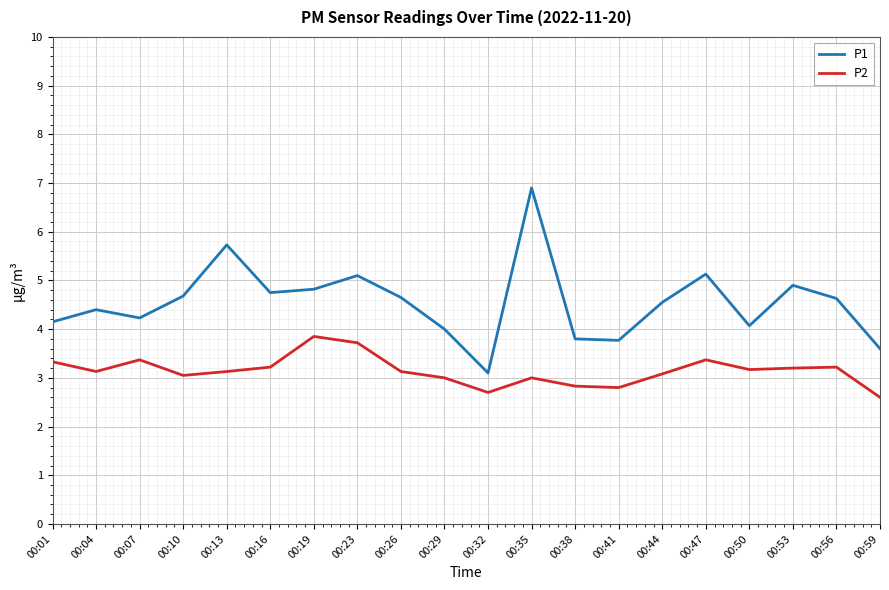

What is the difference between the highest and lowest values at 00:16?

1.5